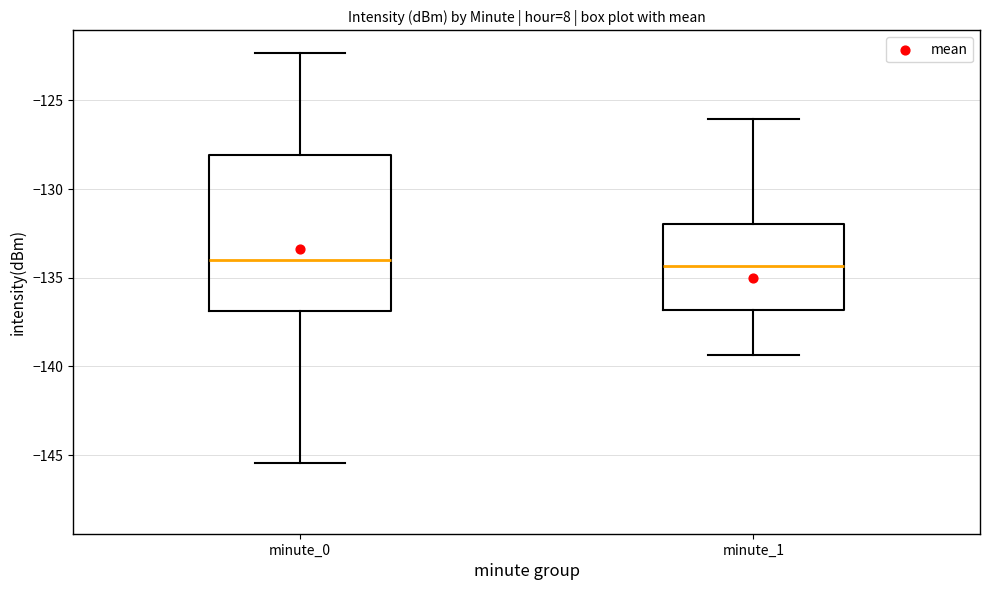

Reading left to right, read every box against the y-axis: the position of its median line, the range the box covers, and the ends of its whiskers. The values are not printed on the chart, so give them approximately, as read against the axis.

minute_0: median -134.0, box -137.0 to -128.0, whiskers -145.5 to -122.5
minute_1: median -134.5, box -137.0 to -132.0, whiskers -139.5 to -126.0